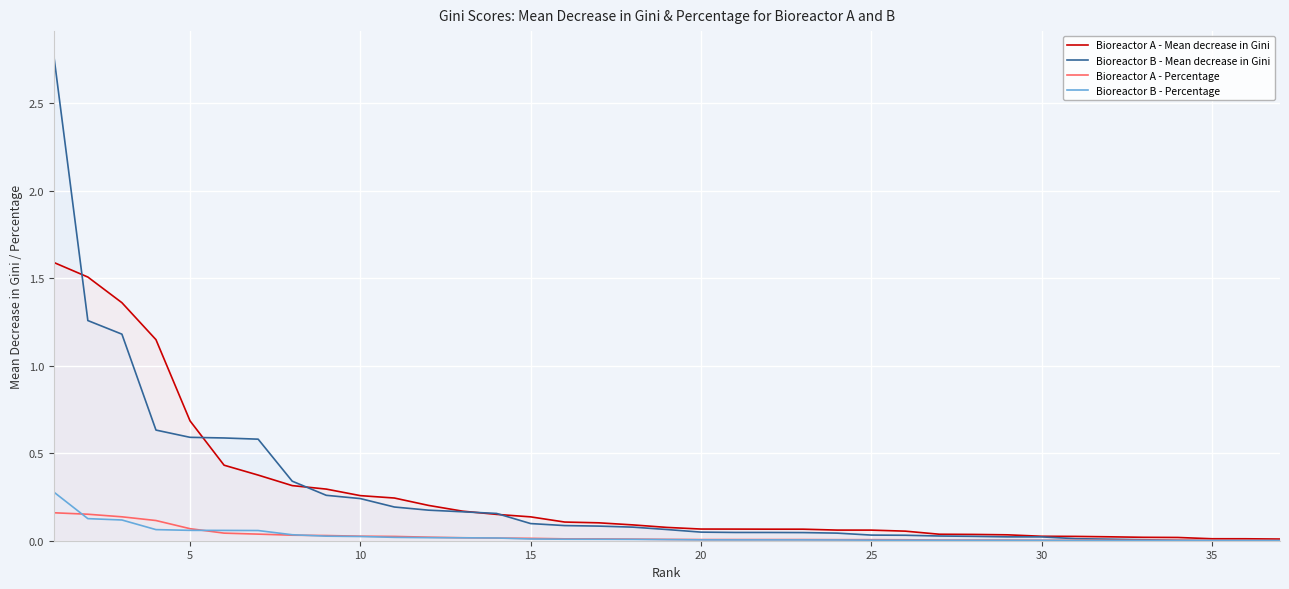

What is the maximum value shown in the chart?

2.8